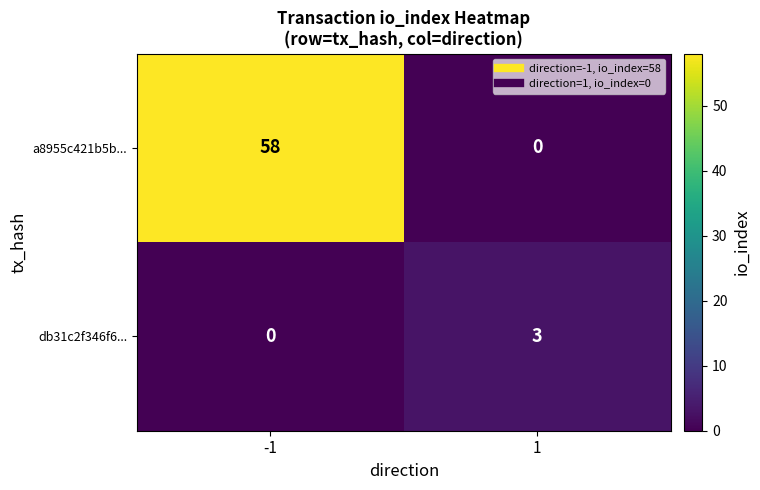

What is the sum of the db31c2f346f6... values at 1 and -1?

3